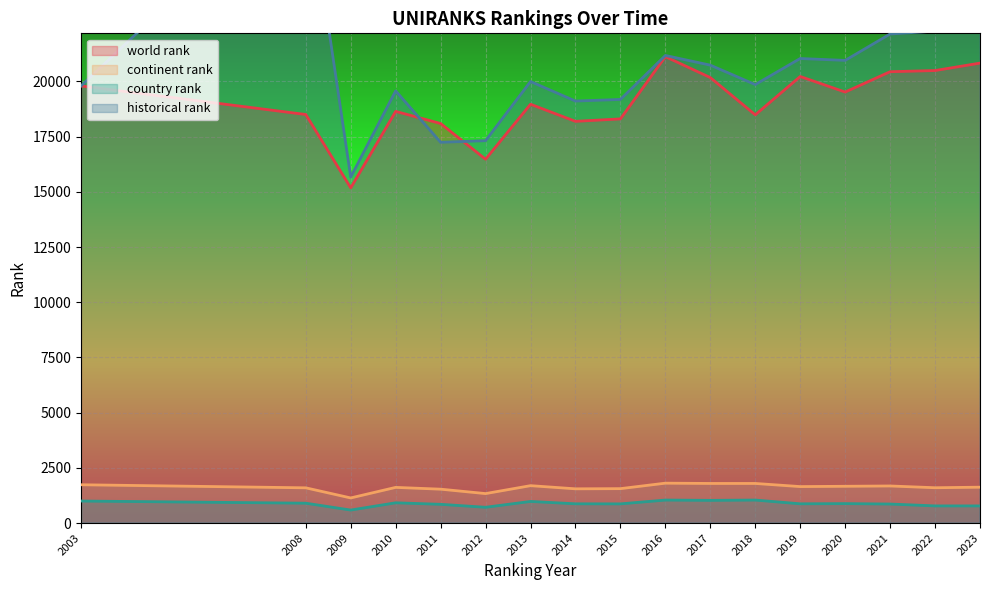

Reading left to right, what are all the values shown in this chart?

world rank: 2003=19800	2008=18504	2009=15183	2010=18645	2011=18096	2012=16478	2013=18969	2014=18194	2015=18305	2016=21124	2017=20177	2018=18489	2019=20226	2020=19521	2021=20442	2022=20495	2023=20832
continent rank: 2003=1735	2008=1596	2009=1138	2010=1616	2011=1535	2012=1335	2013=1694	2014=1551	2015=1559	2016=1807	2017=1794	2018=1794	2019=1652	2020=1666	2021=1680	2022=1600	2023=1625
country rank: 2003=998	2008=900	2009=589	2010=918	2011=849	2012=715	2013=979	2014=872	2015=869	2016=1042	2017=1028	2018=1042	2019=872	2020=881	2021=862	2022=777	2023=777
historical rank: 2003=19800	2008=29409	2009=15669	2010=19573	2011=17245	2012=17318	2013=19997	2014=19113	2015=19186	2016=21177	2017=20739	2018=19860	2019=21040	2020=20954	2021=22150	2022=22281	2023=22651